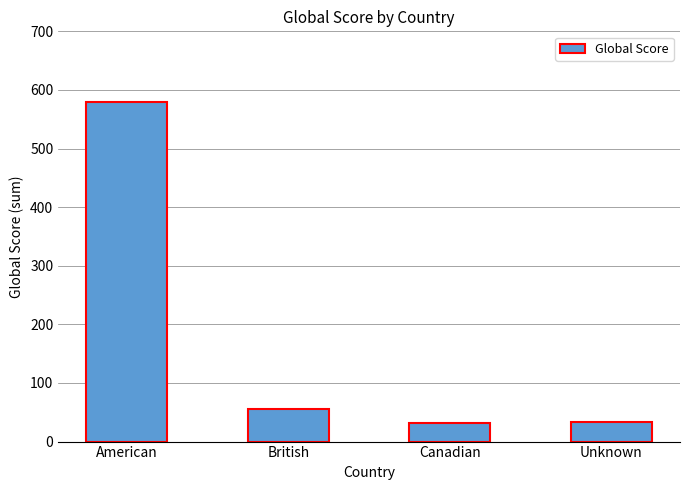

Is it true that the value at American is 189?

False